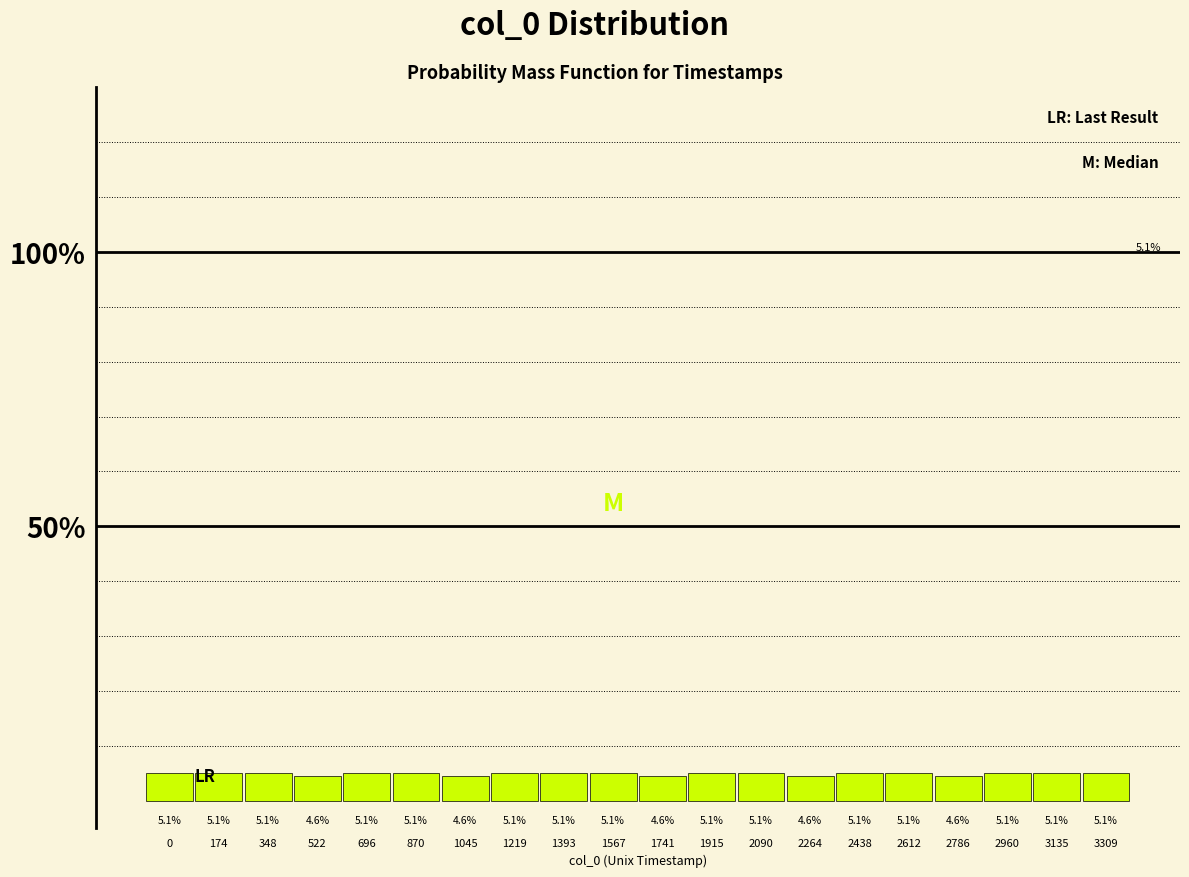

Reading right to left, list all the values displayed in this chart.

3309=5.1	3135=5.1	2960=5.1	2786=4.6	2612=5.1	2438=5.1	2264=4.6	2090=5.1	1915=5.1	1741=4.6	1567=5.1	1393=5.1	1219=5.1	1045=4.6	870=5.1	696=5.1	522=4.6	348=5.1	174=5.1	0=5.1